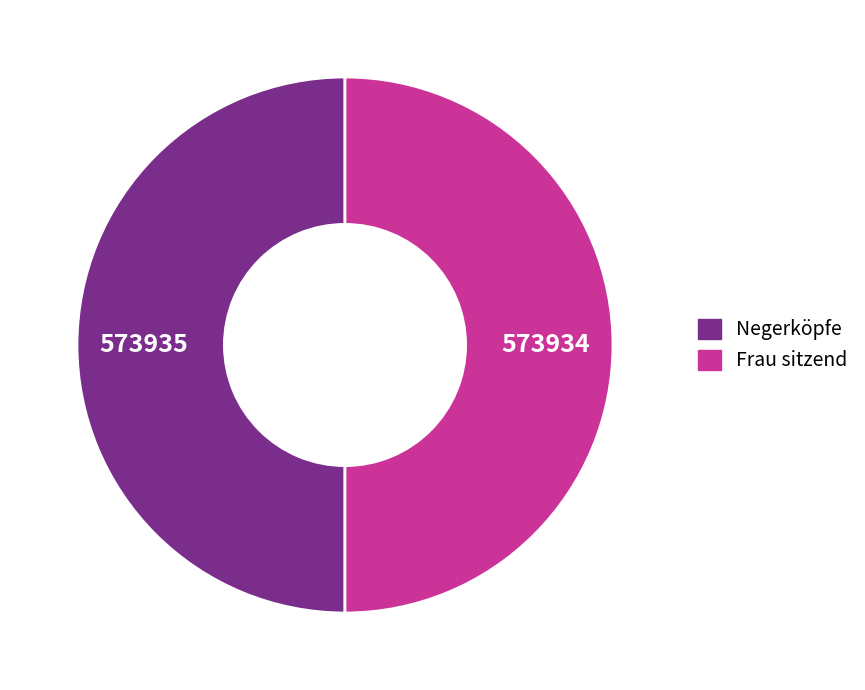

Is it true that Negerköpfe is 50% of the pie?

True